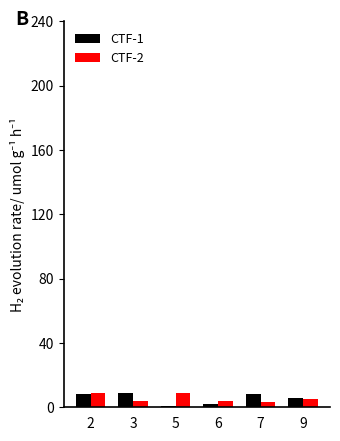

The value of CTF-1 at 7 is 8. True or false?

True